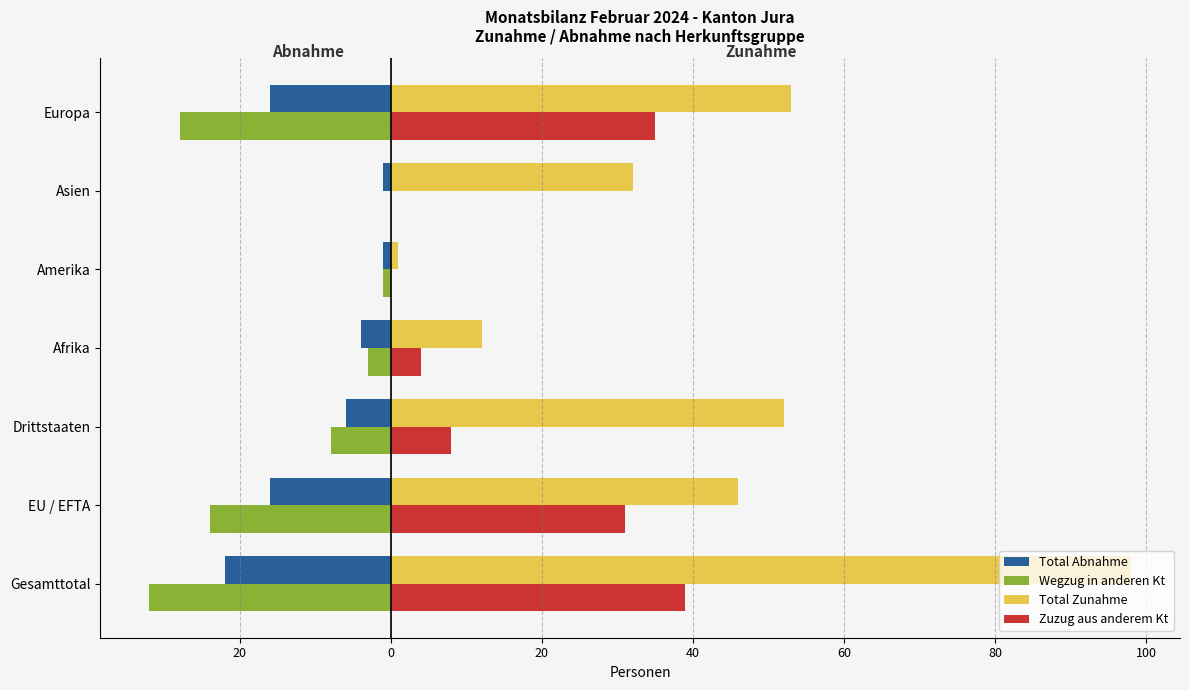

What are all the series names shown in the legend?

Total Abnahme, Wegzug in anderen Kt, Total Zunahme, Zuzug aus anderem Kt